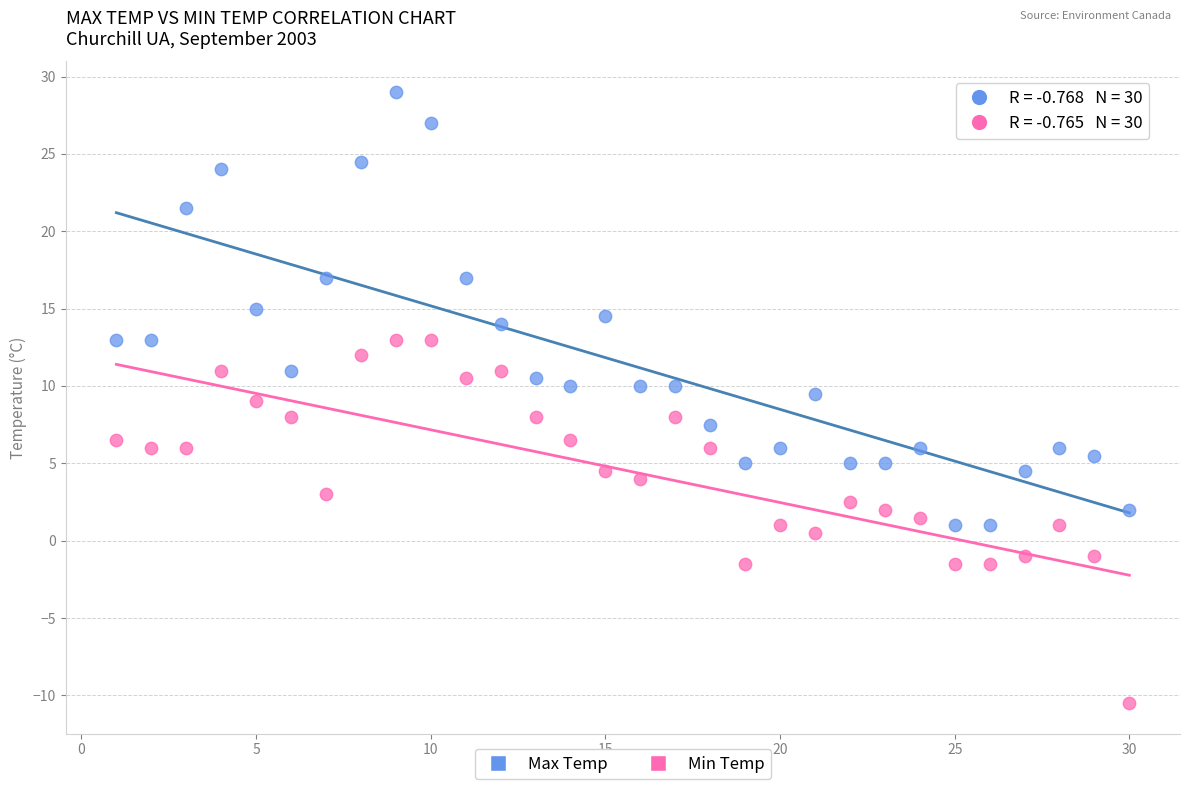

Across all data points, what is the range of Y values (max minus min)?

39.5